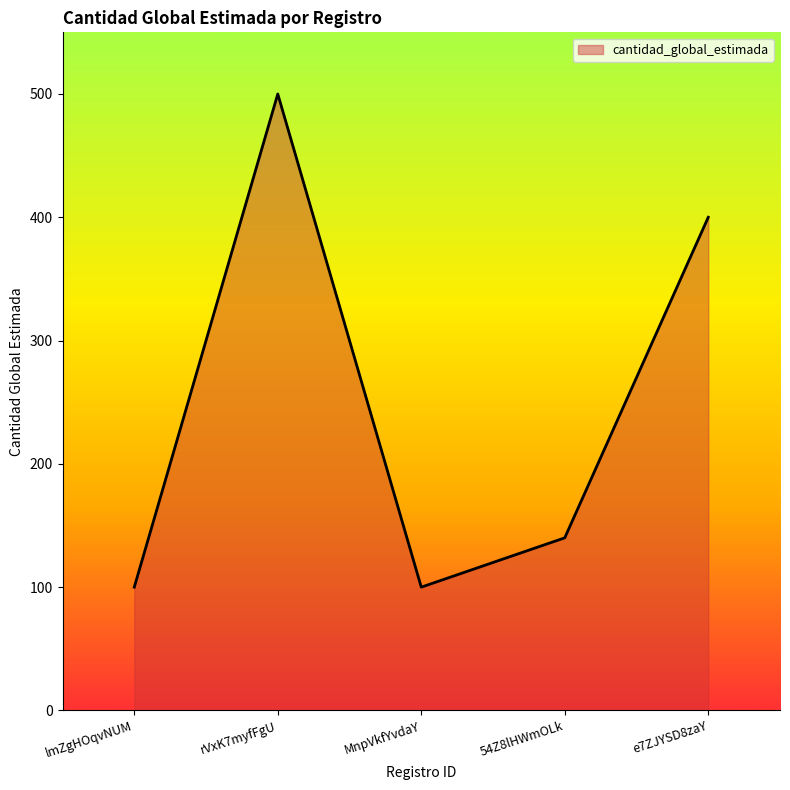

What is the sum of the values at 54Z8lHWmOLk and lmZgHOqvNUM?

240